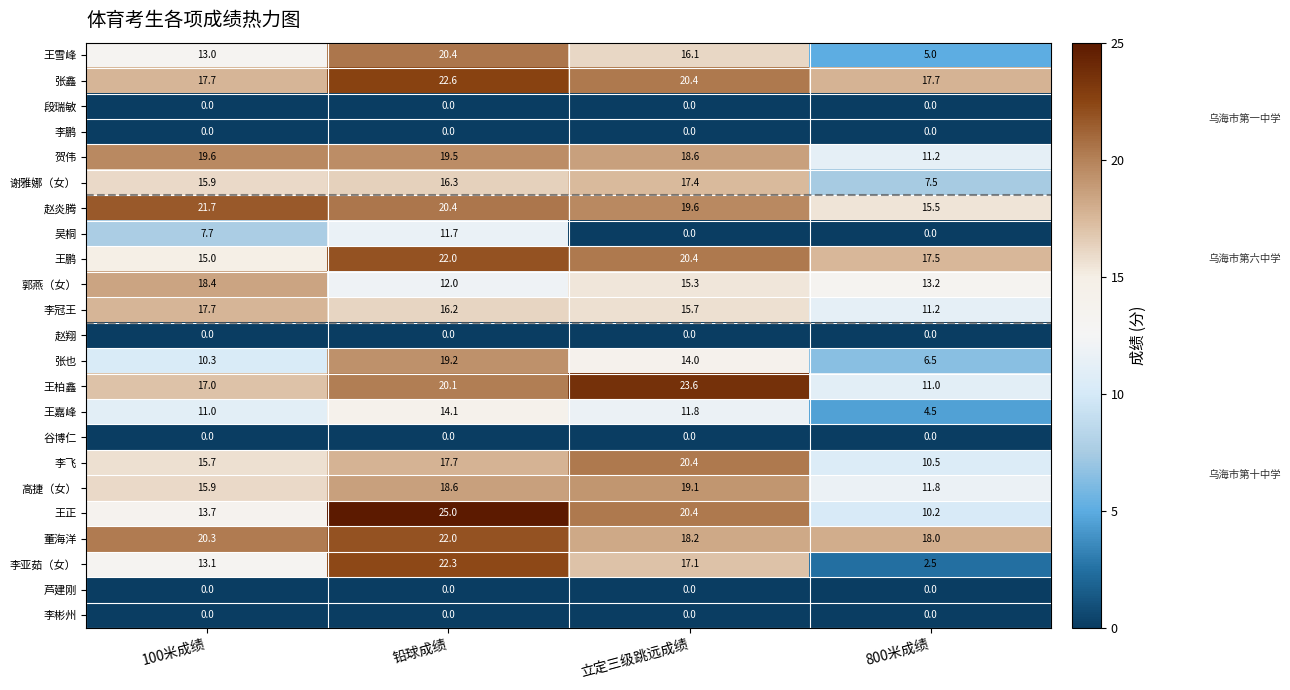

List the labels in order of 王雪峰 value, largest first.

铅球成绩, 立定三级跳远成绩, 100米成绩, 800米成绩